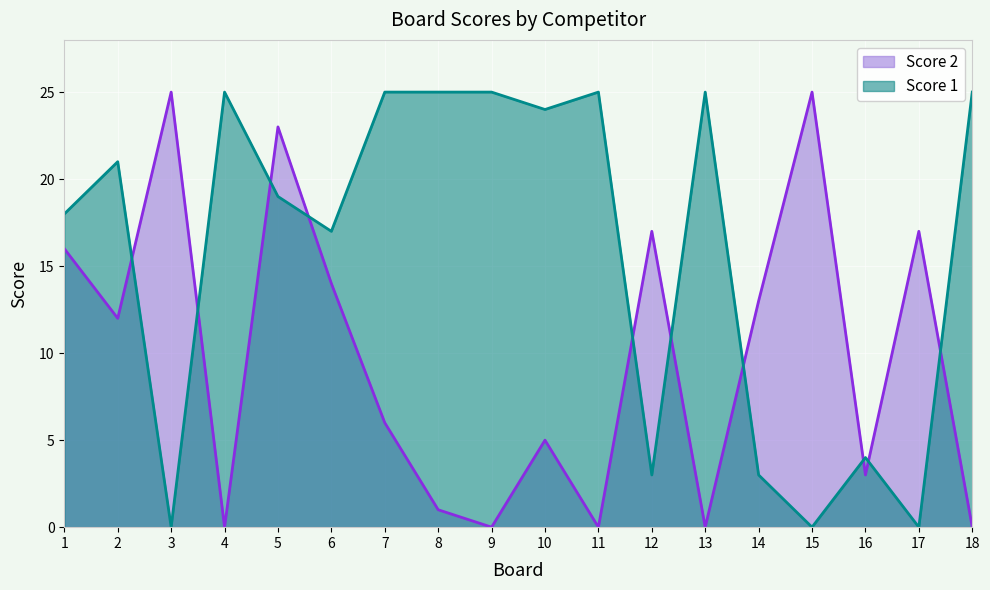

Which label corresponds to the largest value in the chart?

4